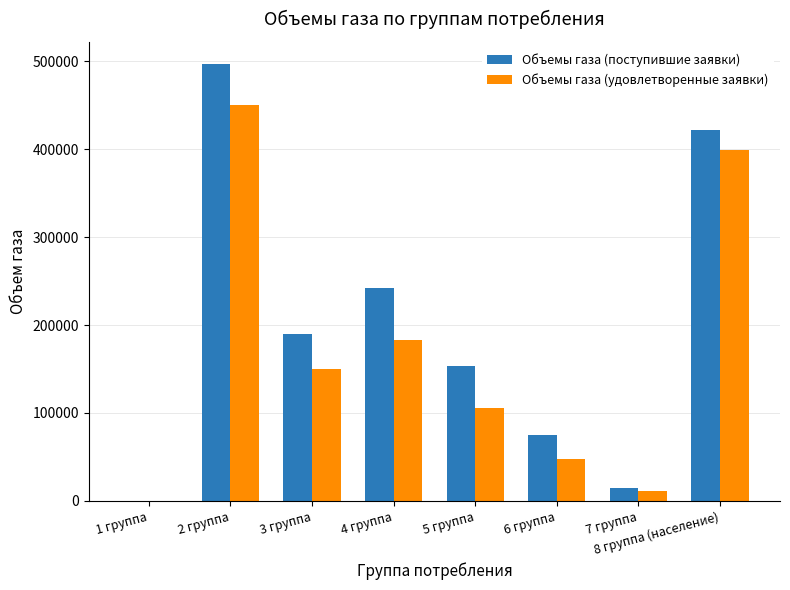

At which label is Объемы газа (поступившие заявки) closest to 248537?

4 группа